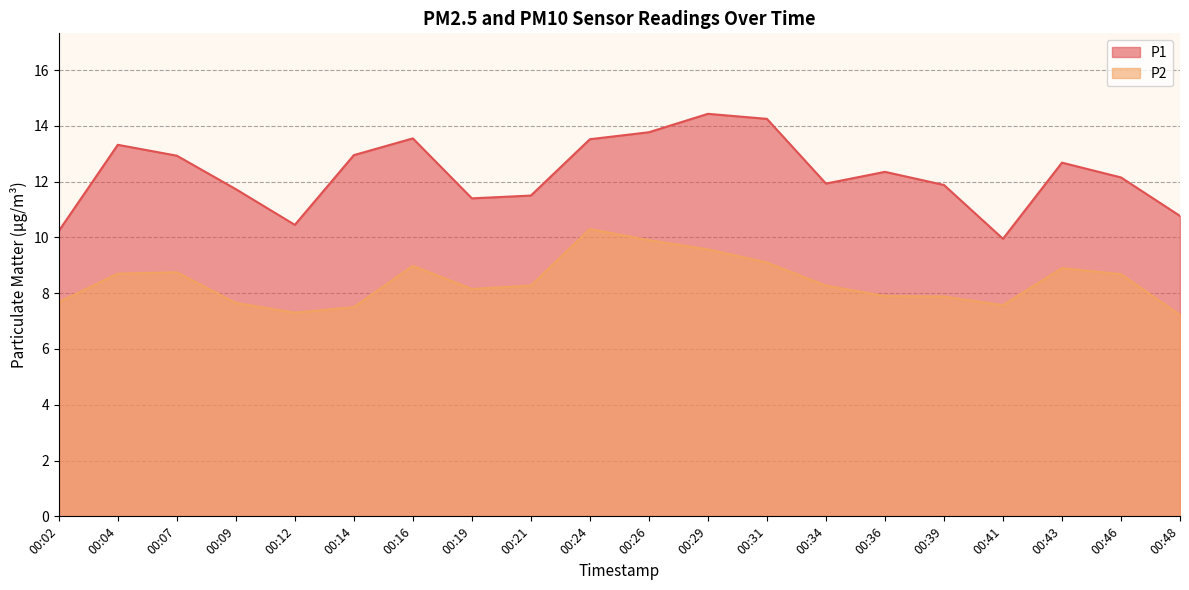

The P2 series shows 11.6 at 00:14. True or false?

False